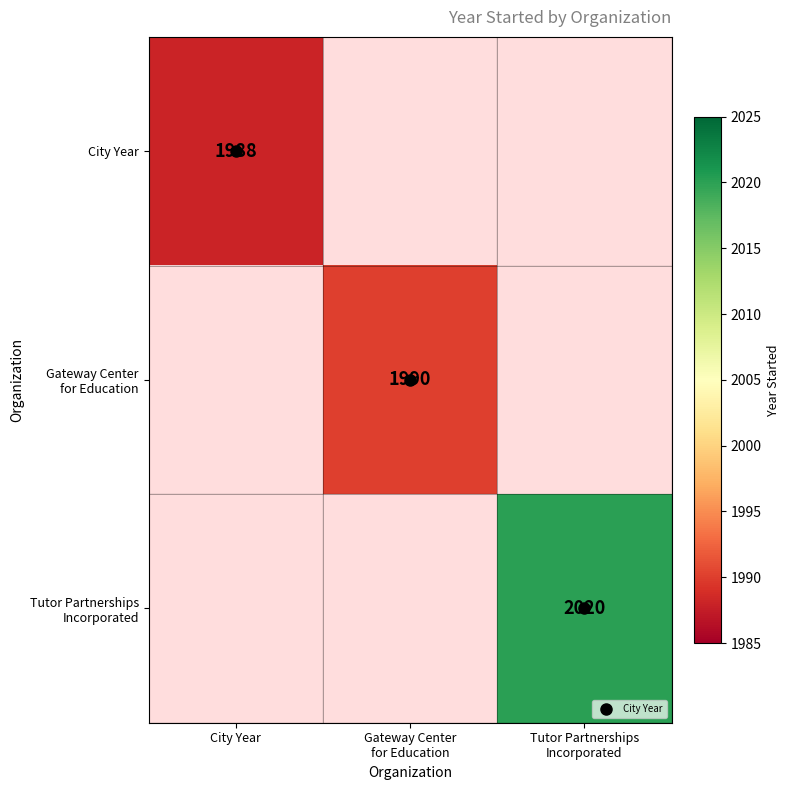

The Gateway Center for Education series shows 2934.8 at Gateway Center for Education. True or false?

False